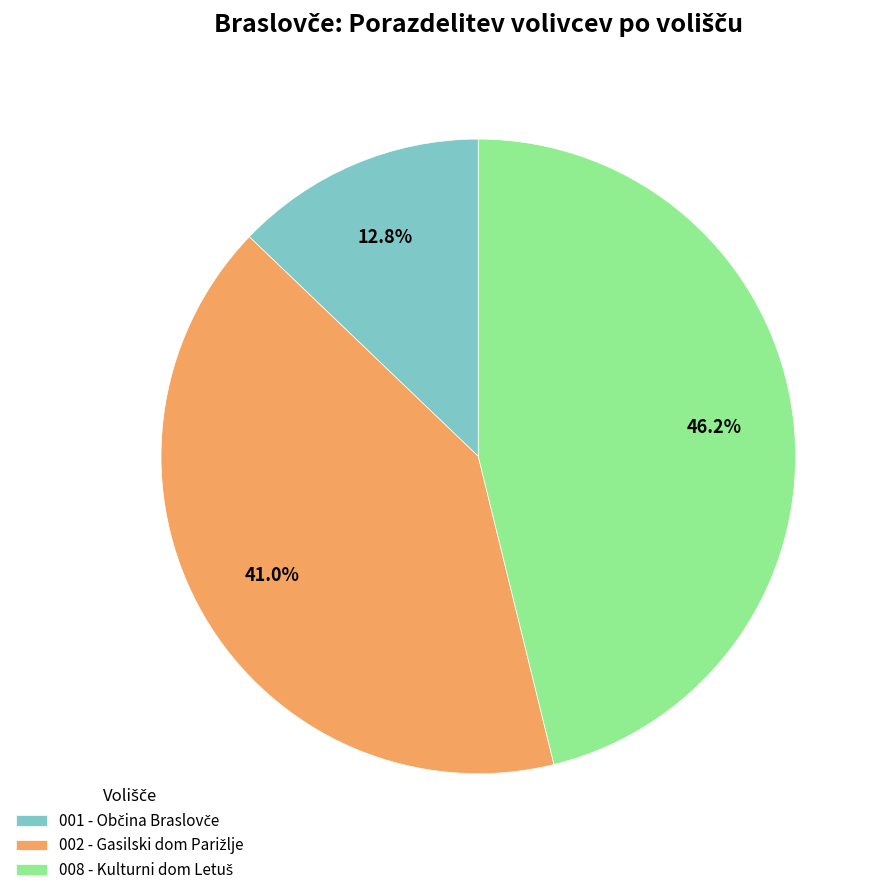

Is there a majority slice in this chart?

No